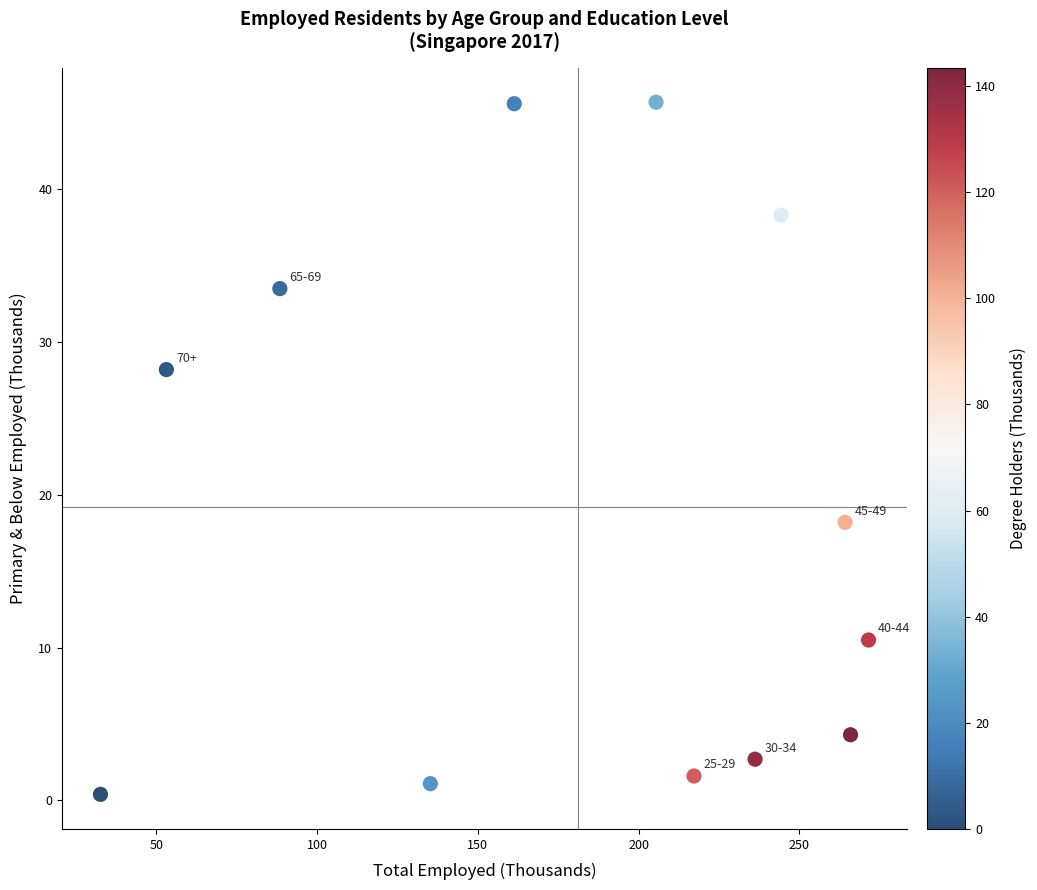

What is the range of X values (max minus min)?

238.9